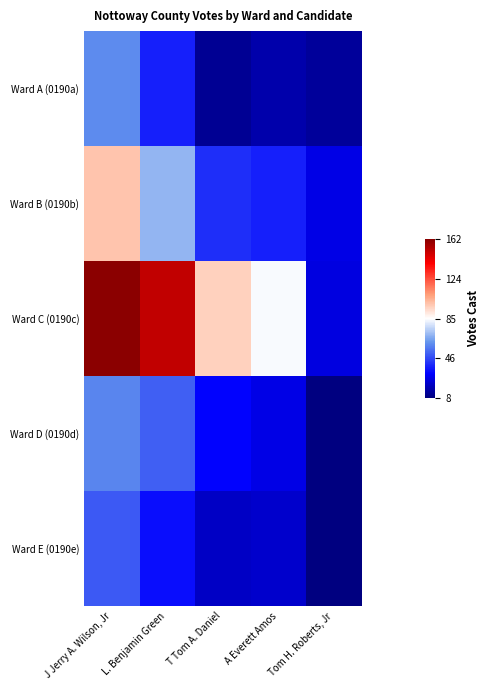

Reading left to right, extract all data points from this chart.

Ward A (0190a): J Jerry A. Wilson, Jr=60	L. Benjamin Green=38	T Tom A. Daniel=12	A Everett Amos=16	Tom H. Roberts, Jr=13
Ward B (0190b): J Jerry A. Wilson, Jr=99	L. Benjamin Green=69	T Tom A. Daniel=41	A Everett Amos=38	Tom H. Roberts, Jr=27
Ward C (0190c): J Jerry A. Wilson, Jr=162	L. Benjamin Green=151	T Tom A. Daniel=96	A Everett Amos=84	Tom H. Roberts, Jr=26
Ward D (0190d): J Jerry A. Wilson, Jr=59	L. Benjamin Green=51	T Tom A. Daniel=32	A Everett Amos=27	Tom H. Roberts, Jr=8
Ward E (0190e): J Jerry A. Wilson, Jr=50	L. Benjamin Green=34	T Tom A. Daniel=21	A Everett Amos=22	Tom H. Roberts, Jr=8